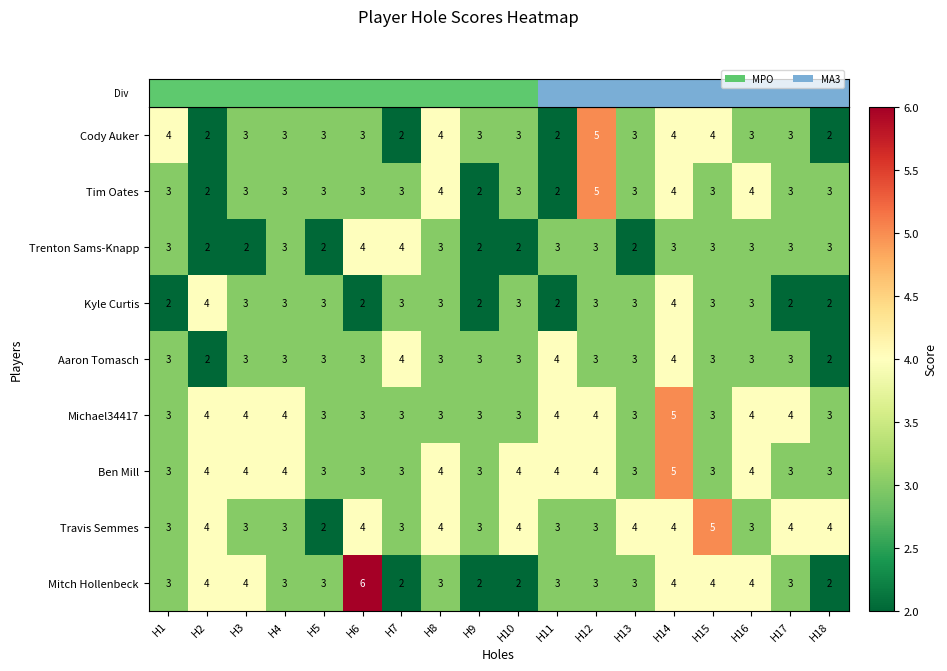

Which series has the largest range (max minus min)?

Mitch Hollenbeck